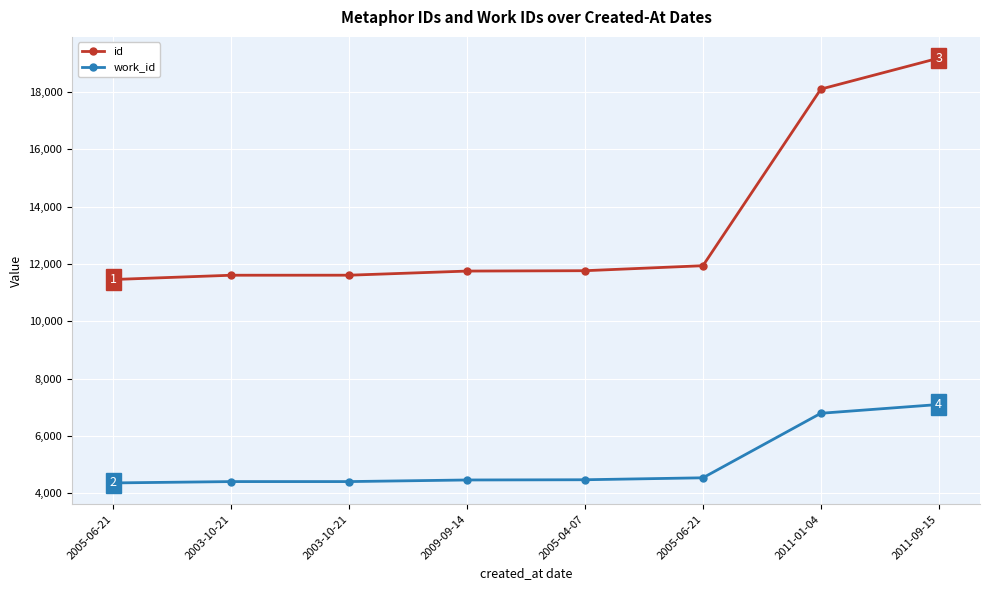

Reading right to left, list all the values displayed in this chart.

id: 19179	18098	11937	11763	11750	11606	11605	11456
work_id: 7095	6789	4538	4470	4462	4406	4406	4359